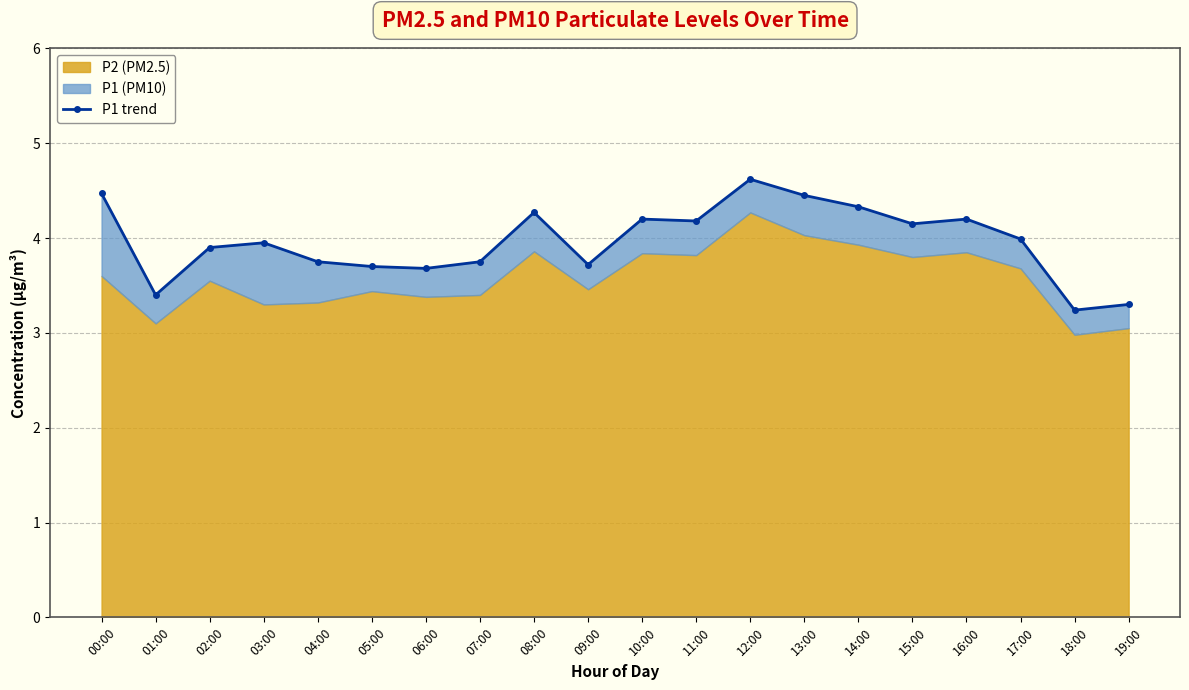

True or false: the data shows 4.5 at 13:00.

True